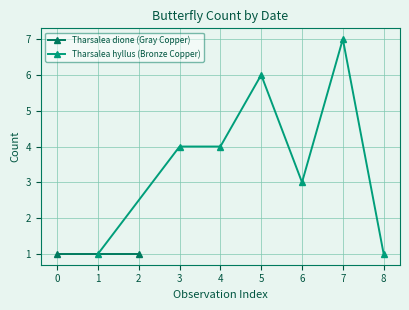

What is the highest value of the Tharsalea hyllus (Bronze Copper) series?

7